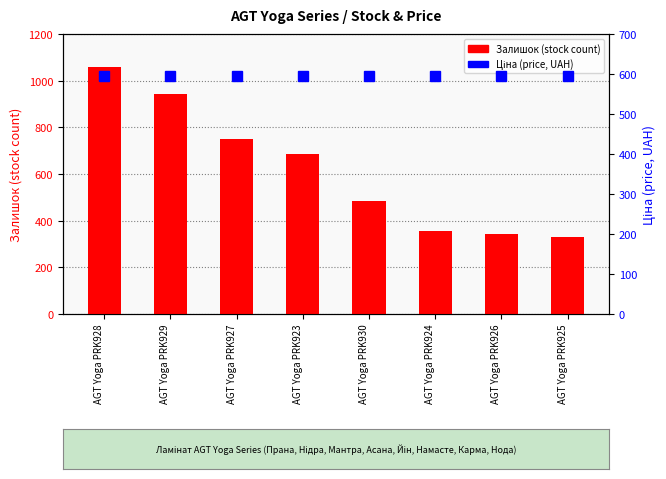

At which label does Ціна (price) reach its minimum?

AGT Yoga PRK928